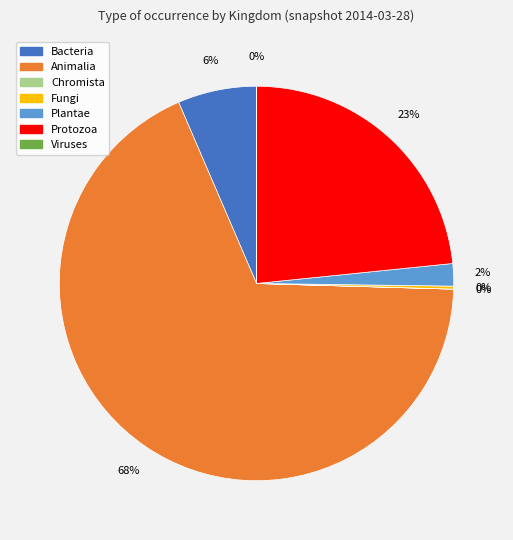

Is there a majority slice in this chart?

Yes